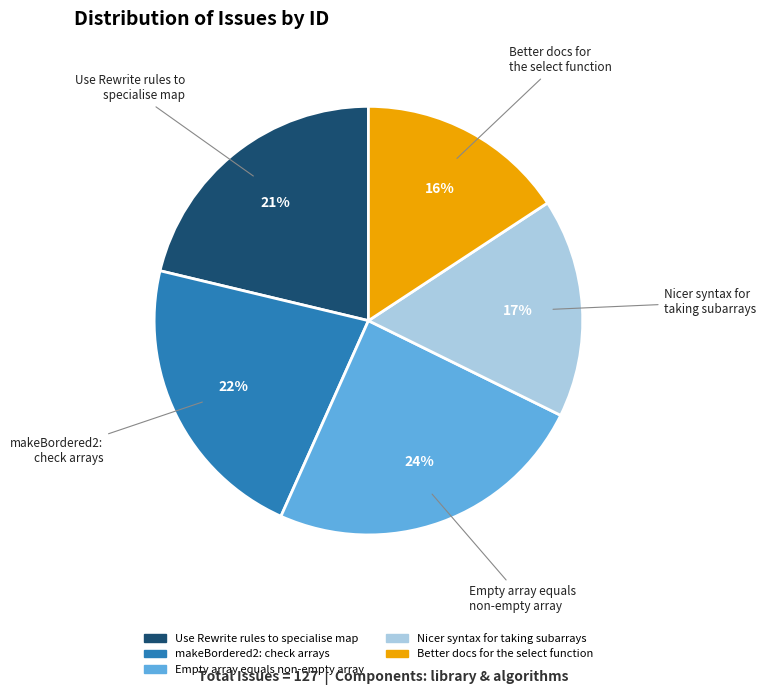

Rank the categories by value from highest to lowest.

Empty array equals non-empty array, makeBordered2: check arrays, Use Rewrite rules to specialise map, Nicer syntax for taking subarrays, Better docs for the select function